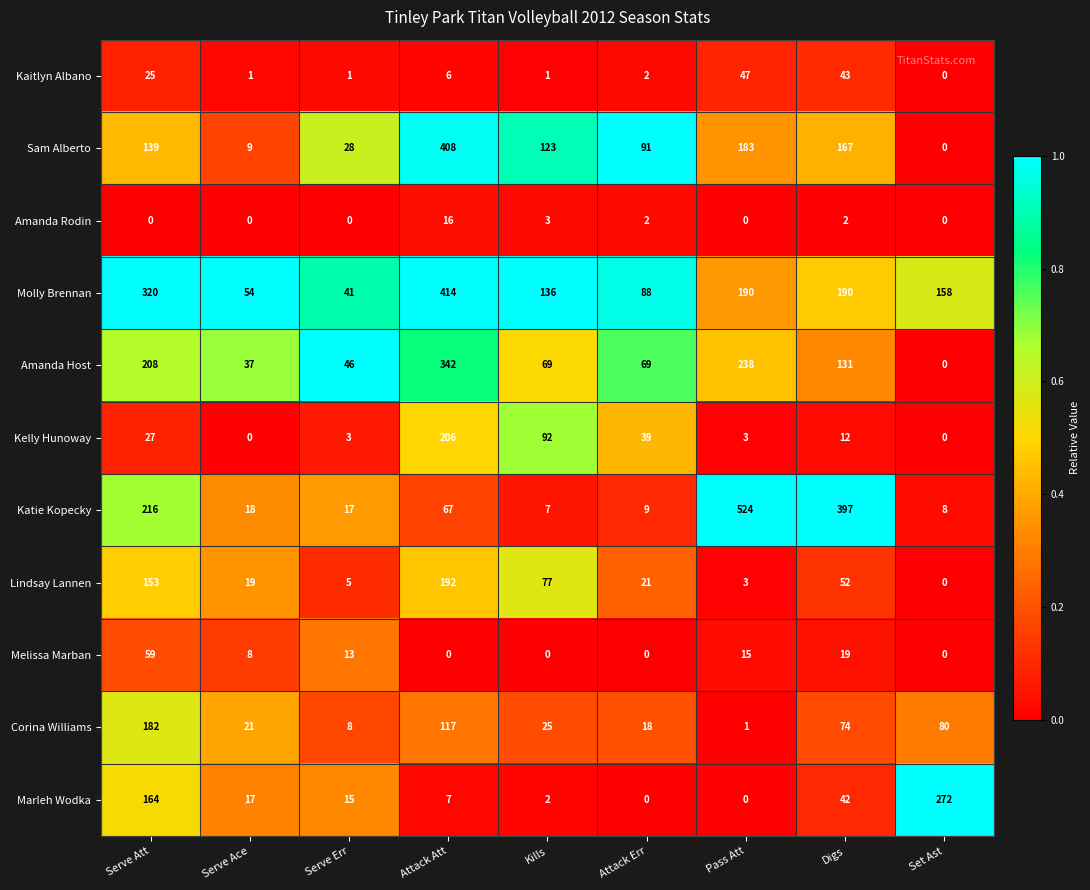

Rank the series by their maximum value, from highest to lowest.

Katie Kopecky, Molly Brennan, Sam Alberto, Amanda Host, Marleh Wodka, Kelly Hunoway, Lindsay Lannen, Corina Williams, Melissa Marban, Kaitlyn Albano, Amanda Rodin